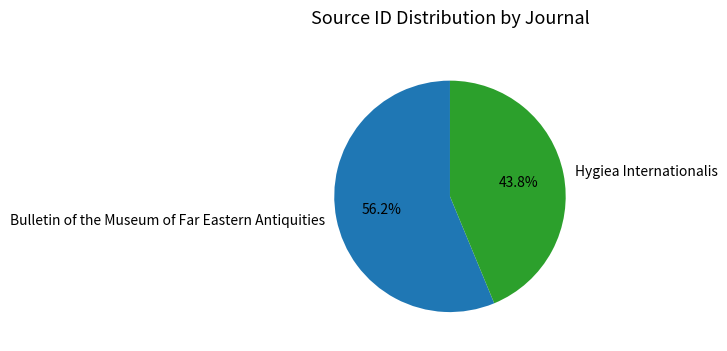

Approximately how many times larger is the value at Hygiea Internationalis compared to Bulletin of the Museum of Far Eastern Antiquities?

0.8